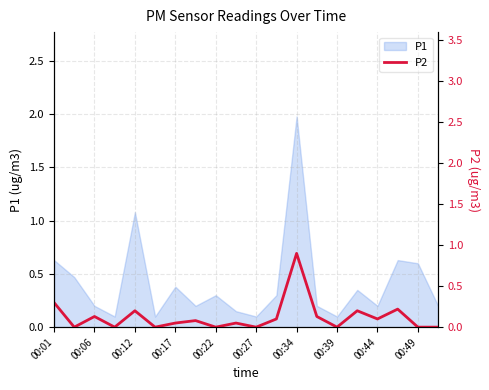

What is the highest value of the P1 series?

2.0